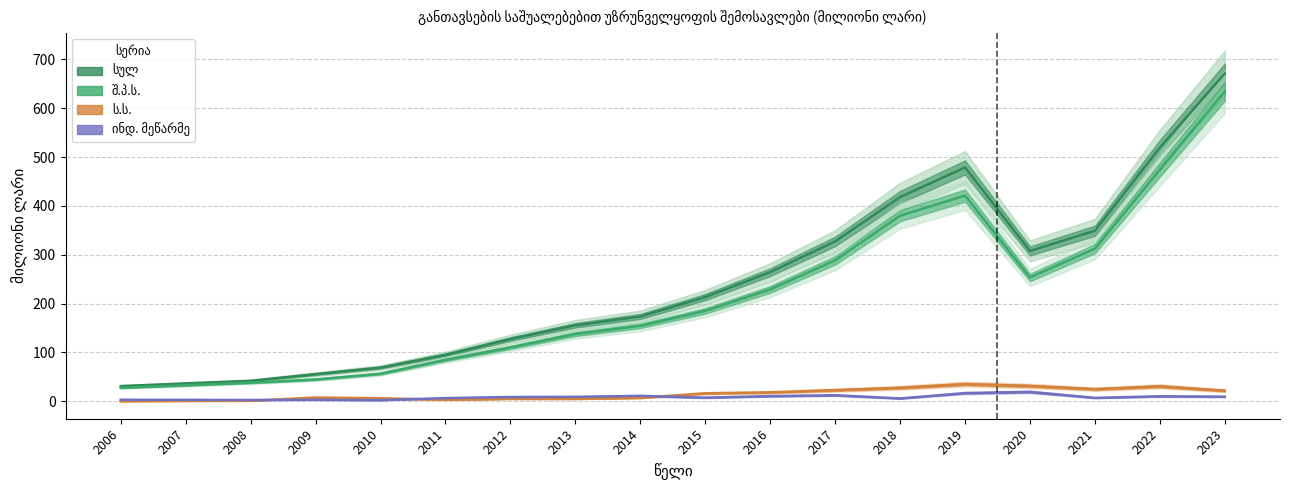

At which label does სულ reach its peak?

2023